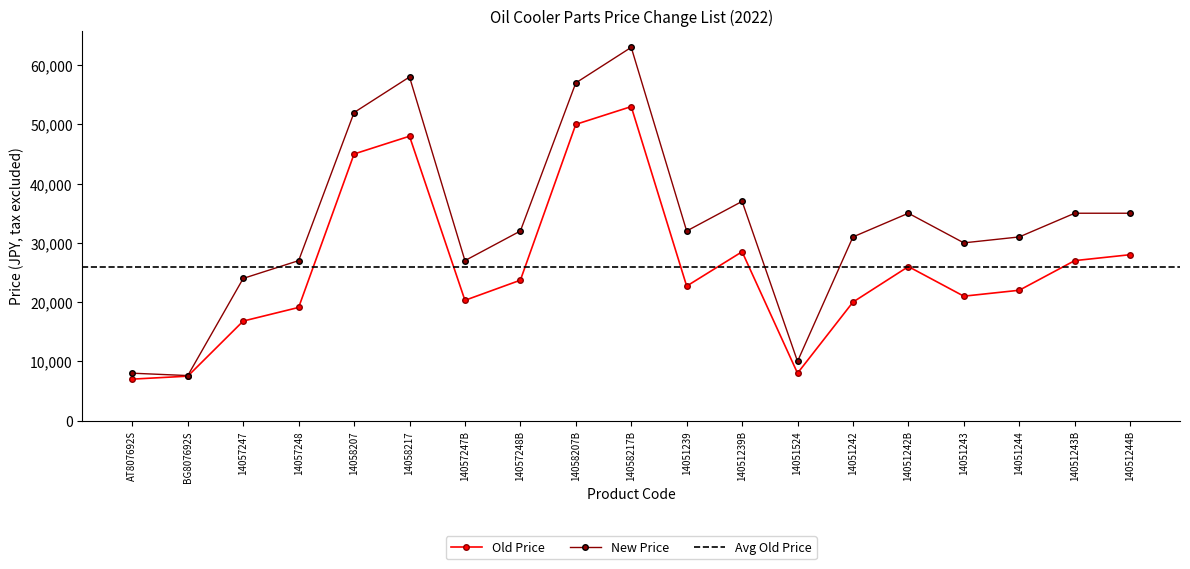

Reading left to right, extract all data points from this chart.

Old Price: AT807692S=7000	BG807692S=7500	14057247=16800	14057248=19100	14058207=45000	14058217=48000	14057247B=20300	14057248B=23700	14058207B=50000	14058217B=53000	14051239=22700	14051239B=28500	14051524=8000	14051242=20000	14051242B=26000	14051243=21000	14051244=22000	14051243B=27000	14051244B=28000
New Price: AT807692S=8000	BG807692S=7600	14057247=24000	14057248=27000	14058207=52000	14058217=58000	14057247B=27000	14057248B=32000	14058207B=57000	14058217B=63000	14051239=32000	14051239B=37000	14051524=10000	14051242=31000	14051242B=35000	14051243=30000	14051244=31000	14051243B=35000	14051244B=35000